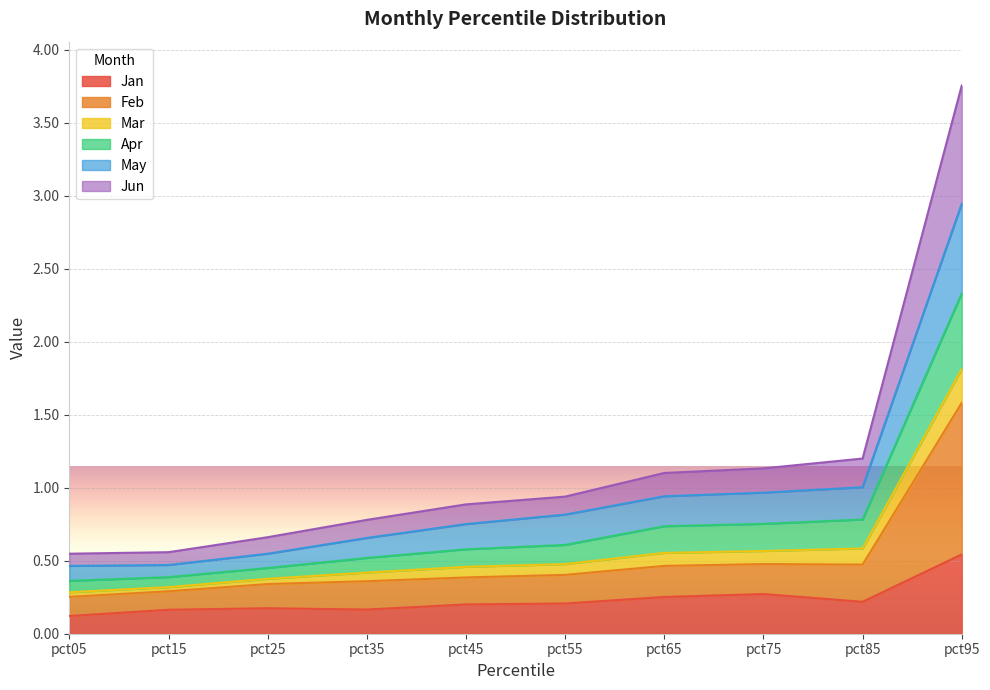

The Jun series shows 0.2 at pct75. True or false?

False